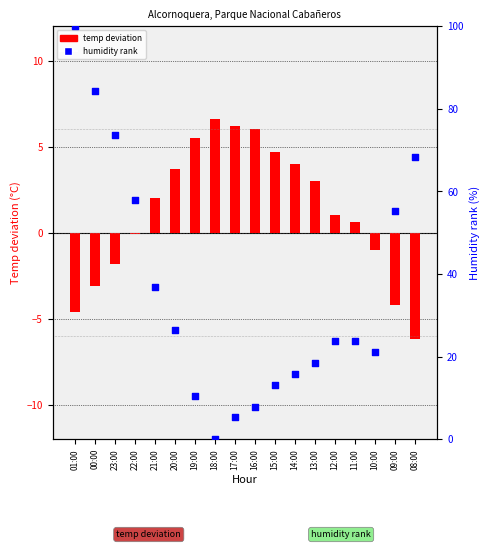

Which series contains the lowest Y value?

temp deviation